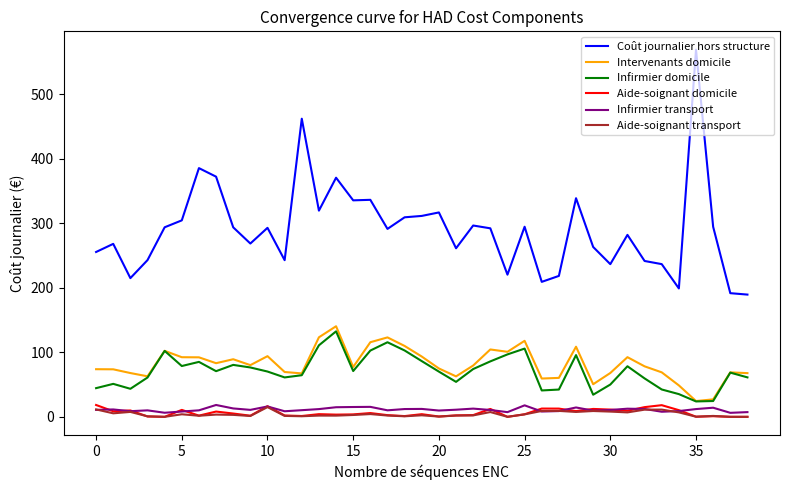

True or false: Aide-soignant transport and Coût journalier hors structure cross at least once.

False